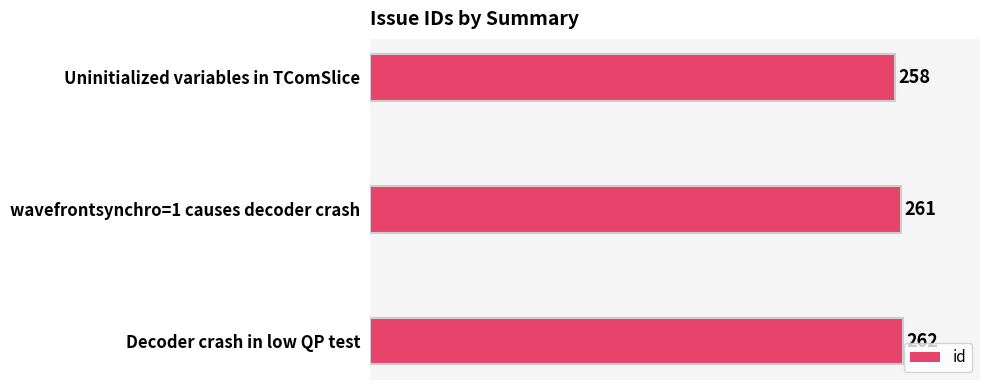

How many bars are there in total?

3